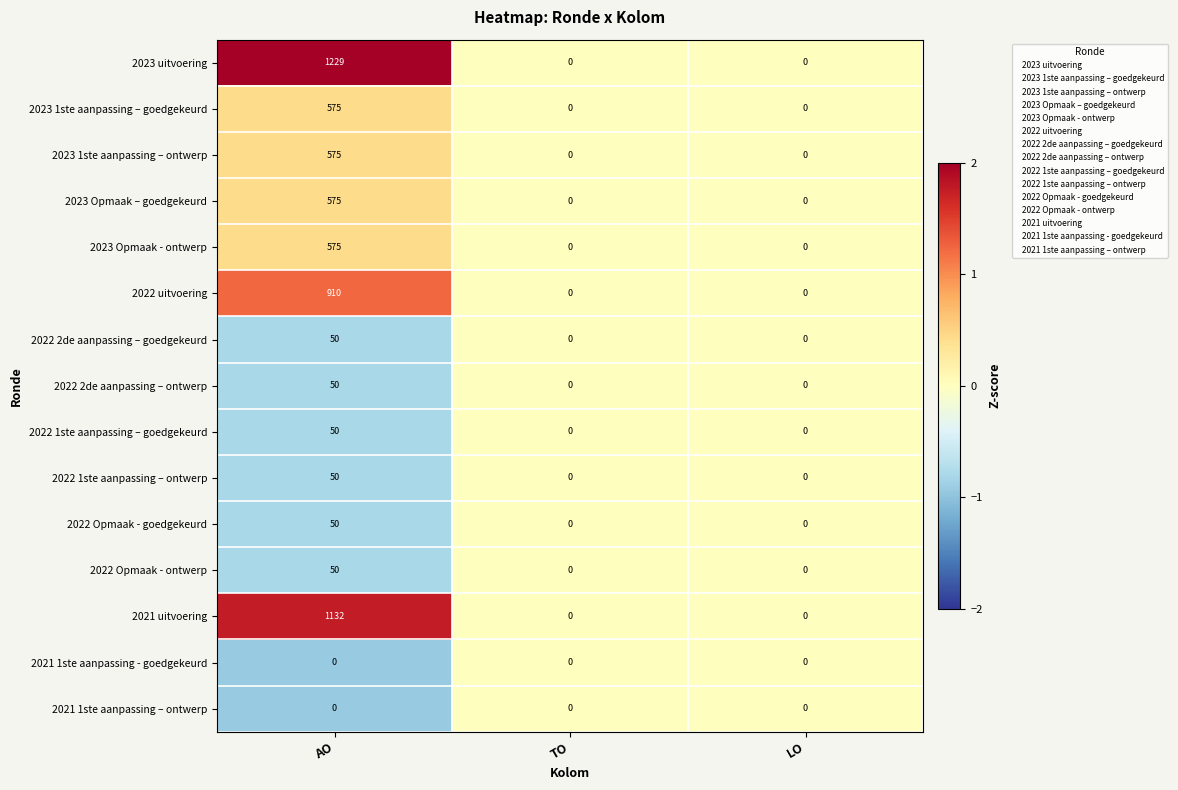

At which category is the sum across all series the highest?

AO